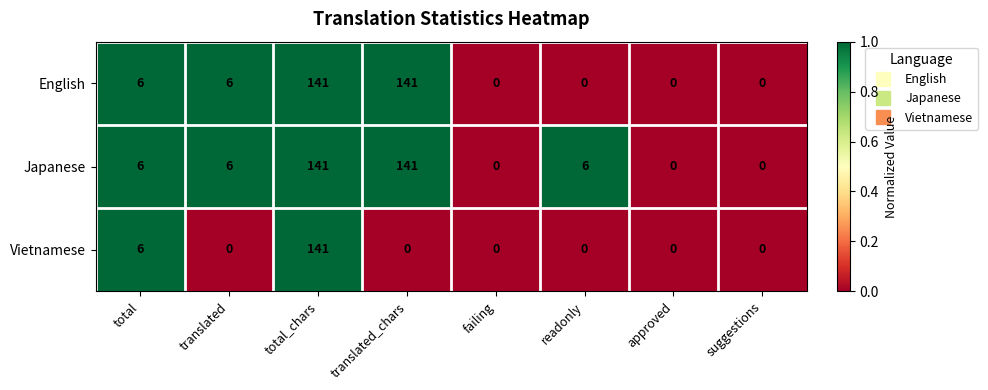

Which category has the highest value in the Vietnamese series?

total_chars